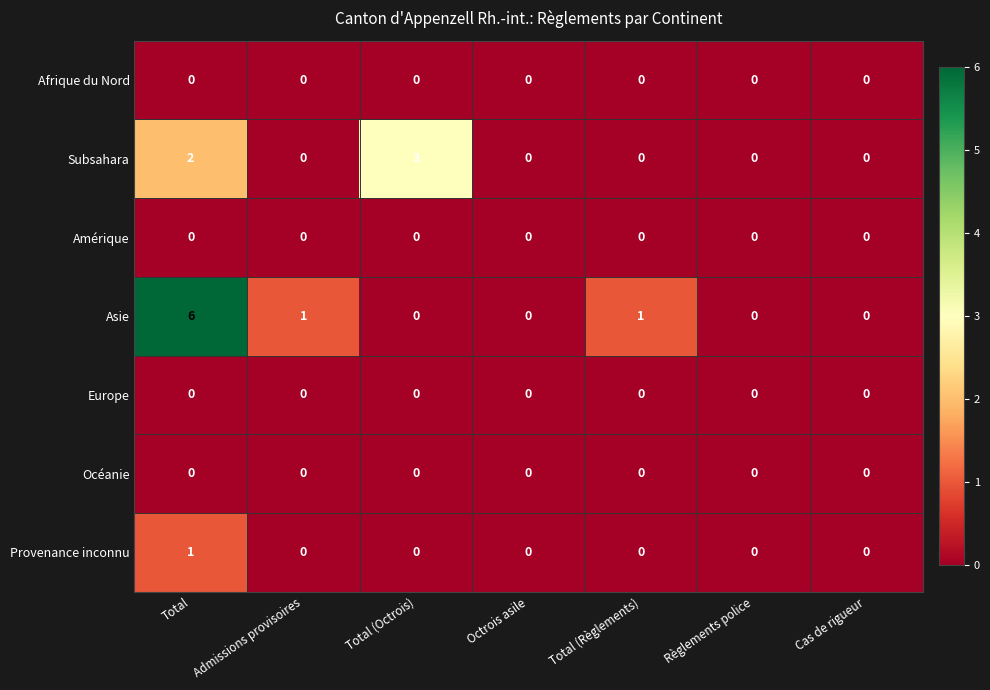

What is the difference between the maximum and minimum values in the Subsahara series?

3